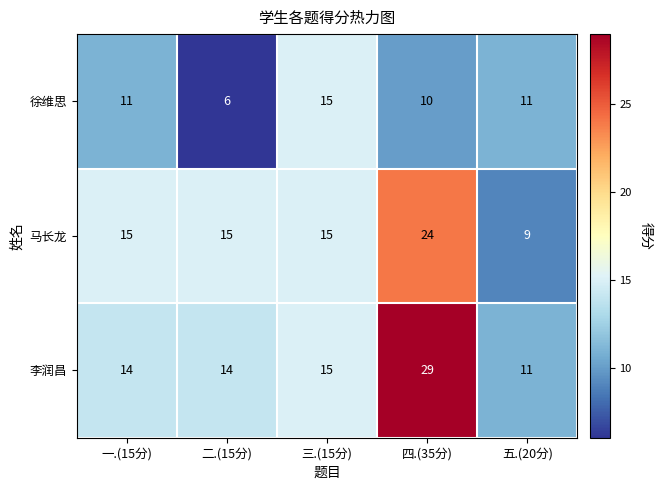

What is the minimum value shown in the chart?

6